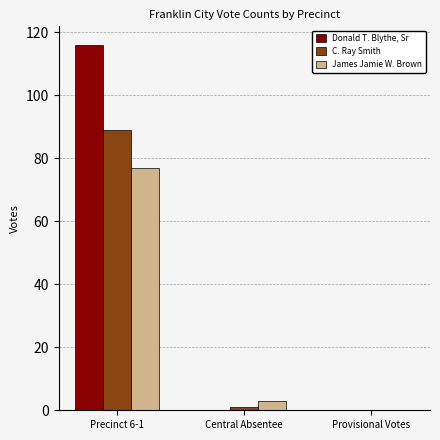

Reading left to right, what are all the values shown in this chart?

Donald T. Blythe, Sr: Precinct 6-1=116	Central Absentee=0	Provisional Votes=0
C. Ray Smith: Precinct 6-1=89	Central Absentee=1	Provisional Votes=0
James Jamie W. Brown: Precinct 6-1=77	Central Absentee=3	Provisional Votes=0